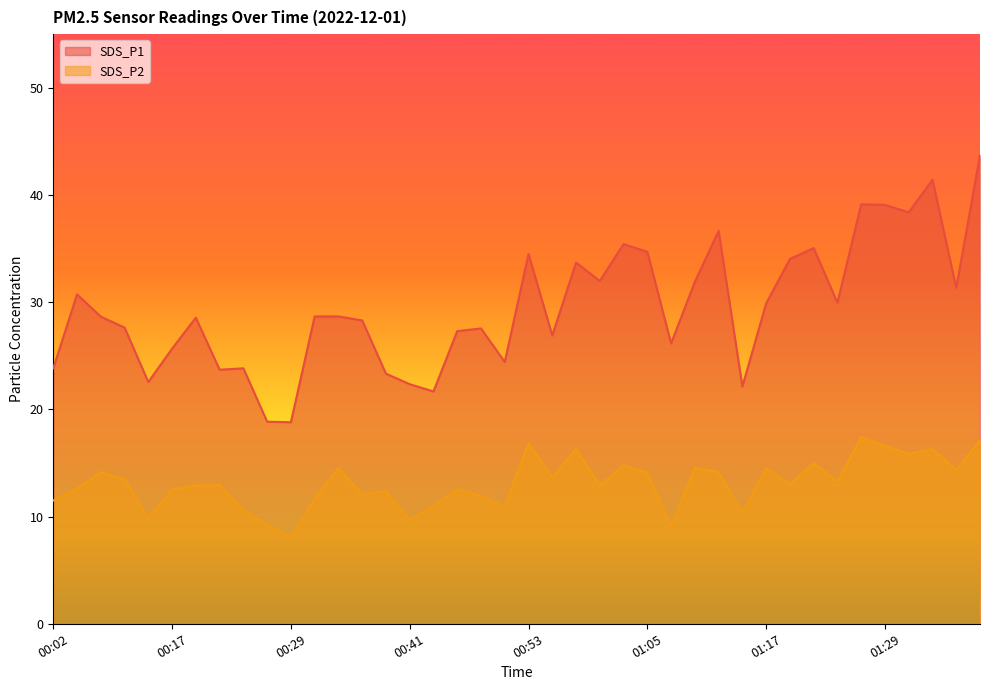

True or false: SDS_P1 and SDS_P2 intersect in this chart.

False